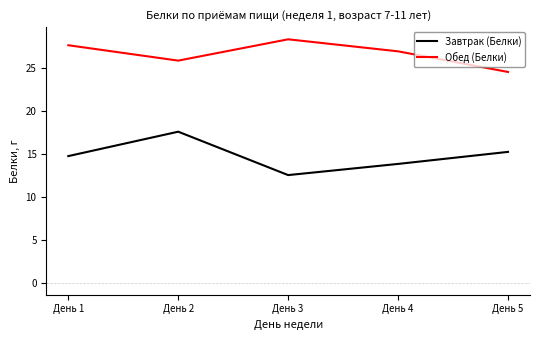

What is the difference between the highest and lowest values at День 3?

15.8